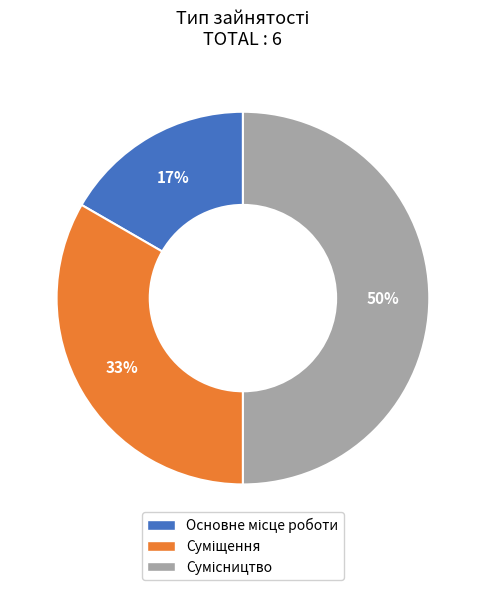

To the nearest percent, what is the average slice percentage?

33%